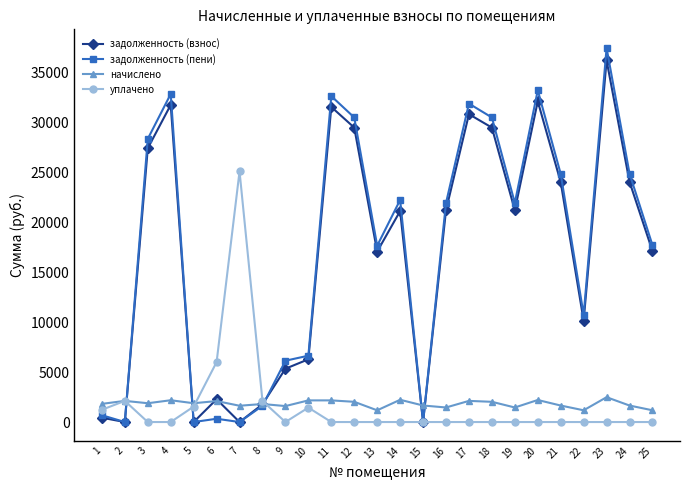

Which series has the widest spread of values?

задолженность (пени)